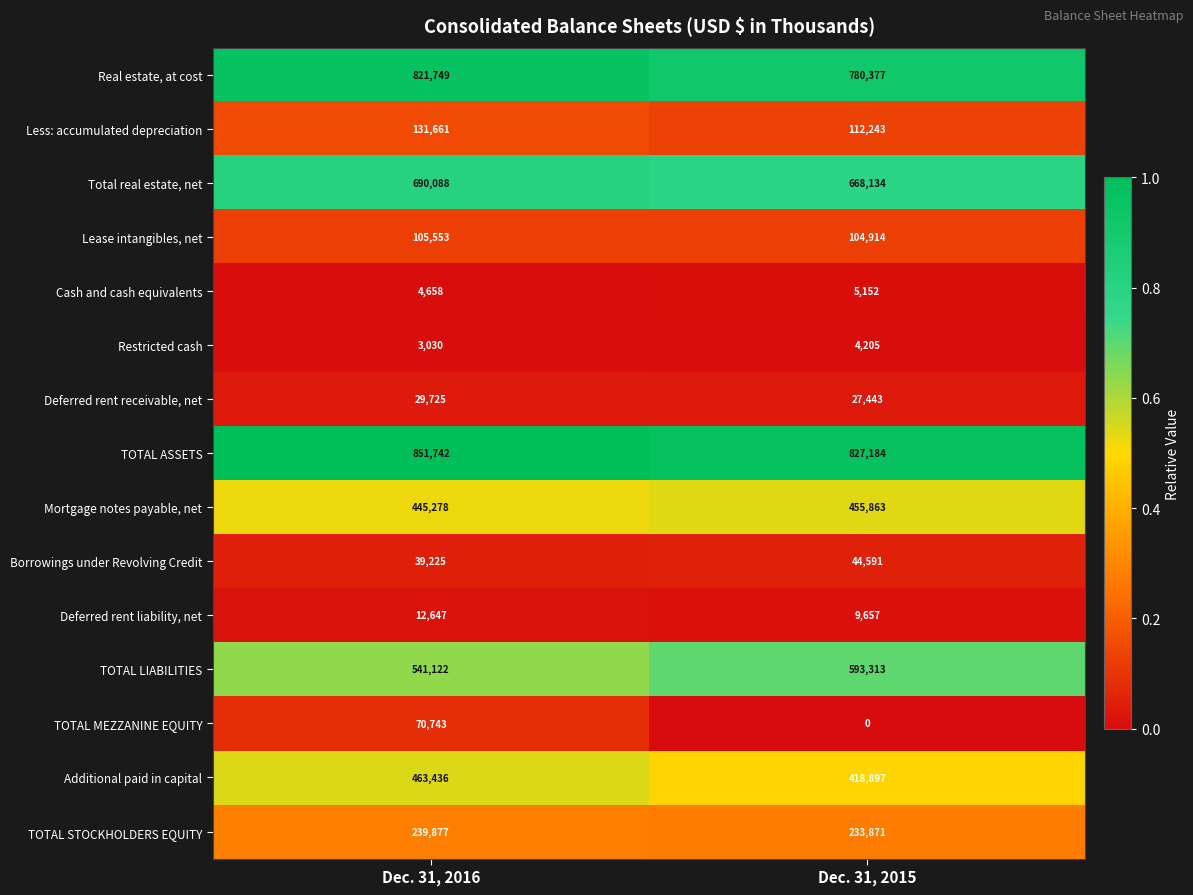

Which series has the largest range (max minus min)?

TOTAL MEZZANINE EQUITY